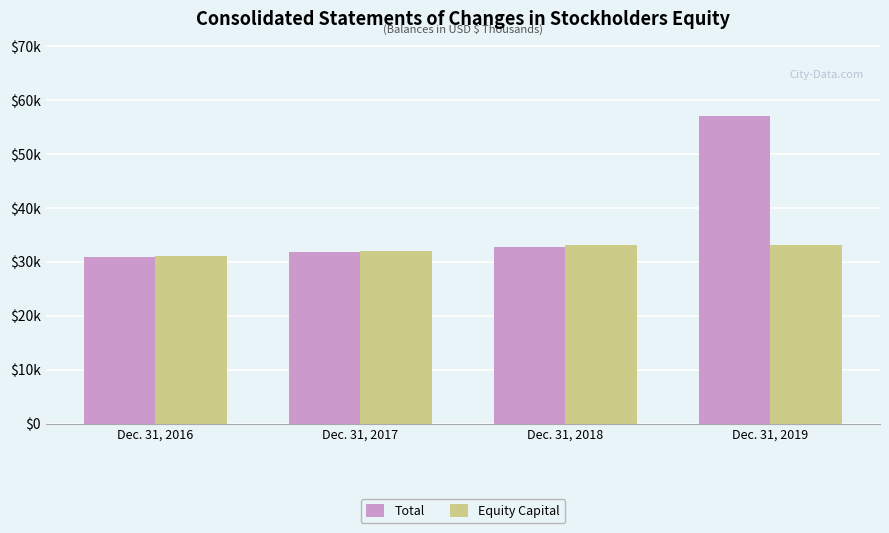

Is the value of Total at Dec. 31, 2016 greater than the value of Equity Capital at Dec. 31, 2018?

No